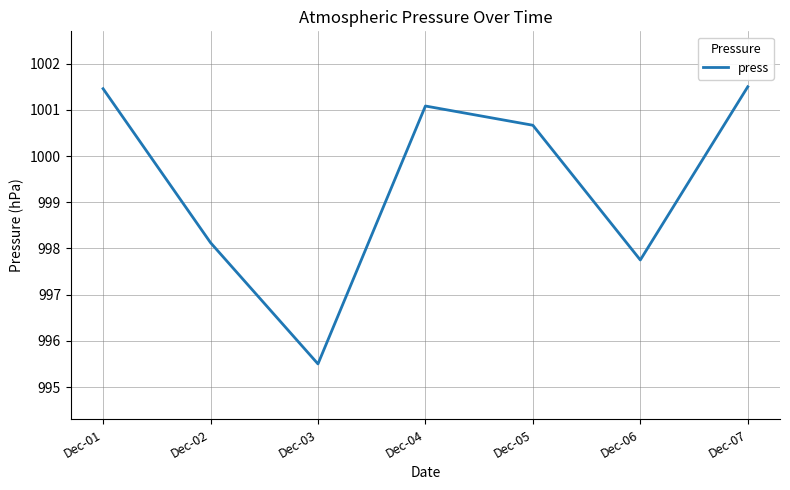

What is the difference between the maximum and minimum values?

6.0